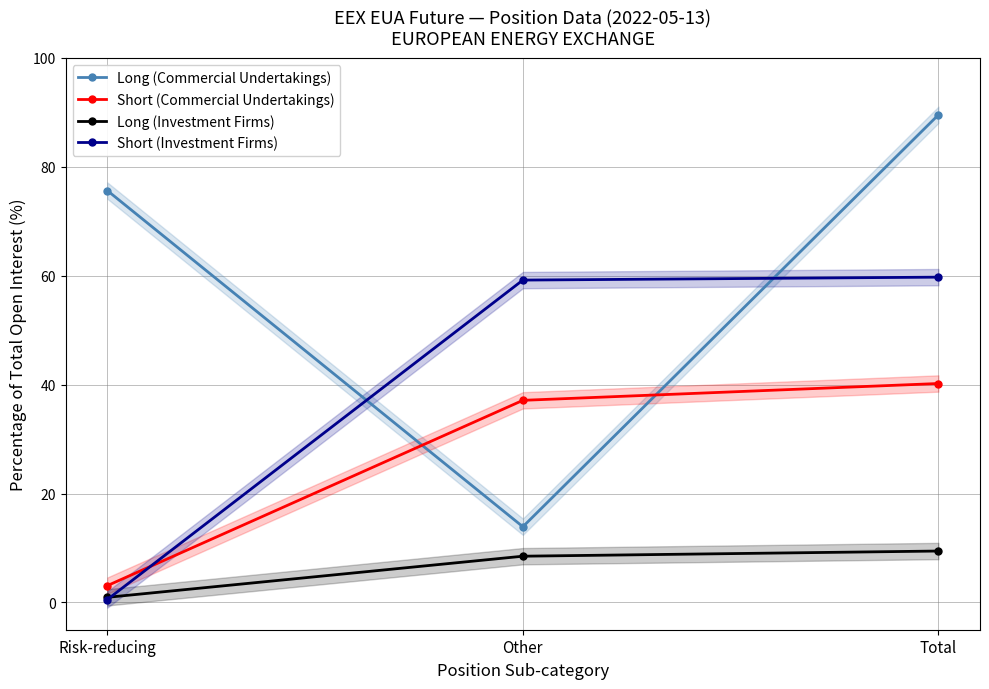

Rank the categories by Short (Commercial Undertakings) value from highest to lowest.

Total, Other, Risk-reducing